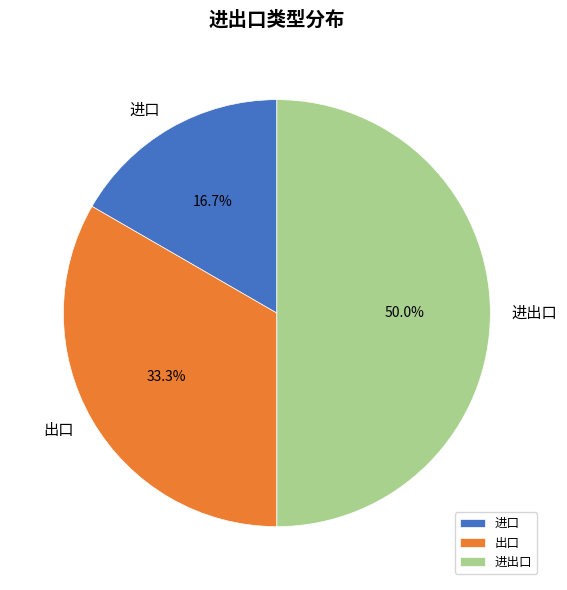

True or false: 进口 accounts for 17% of the total.

True